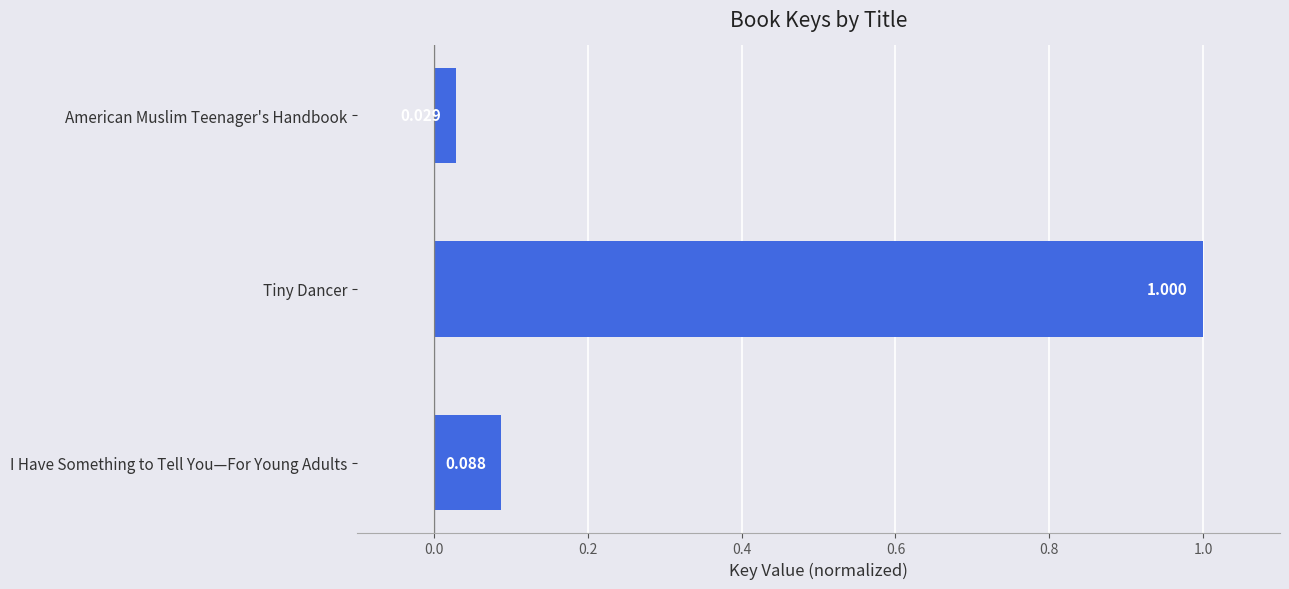

Rank the categories by value from lowest to highest.

American Muslim Teenager's Handbook, I Have Something to Tell You—For Young Adults, Tiny Dancer